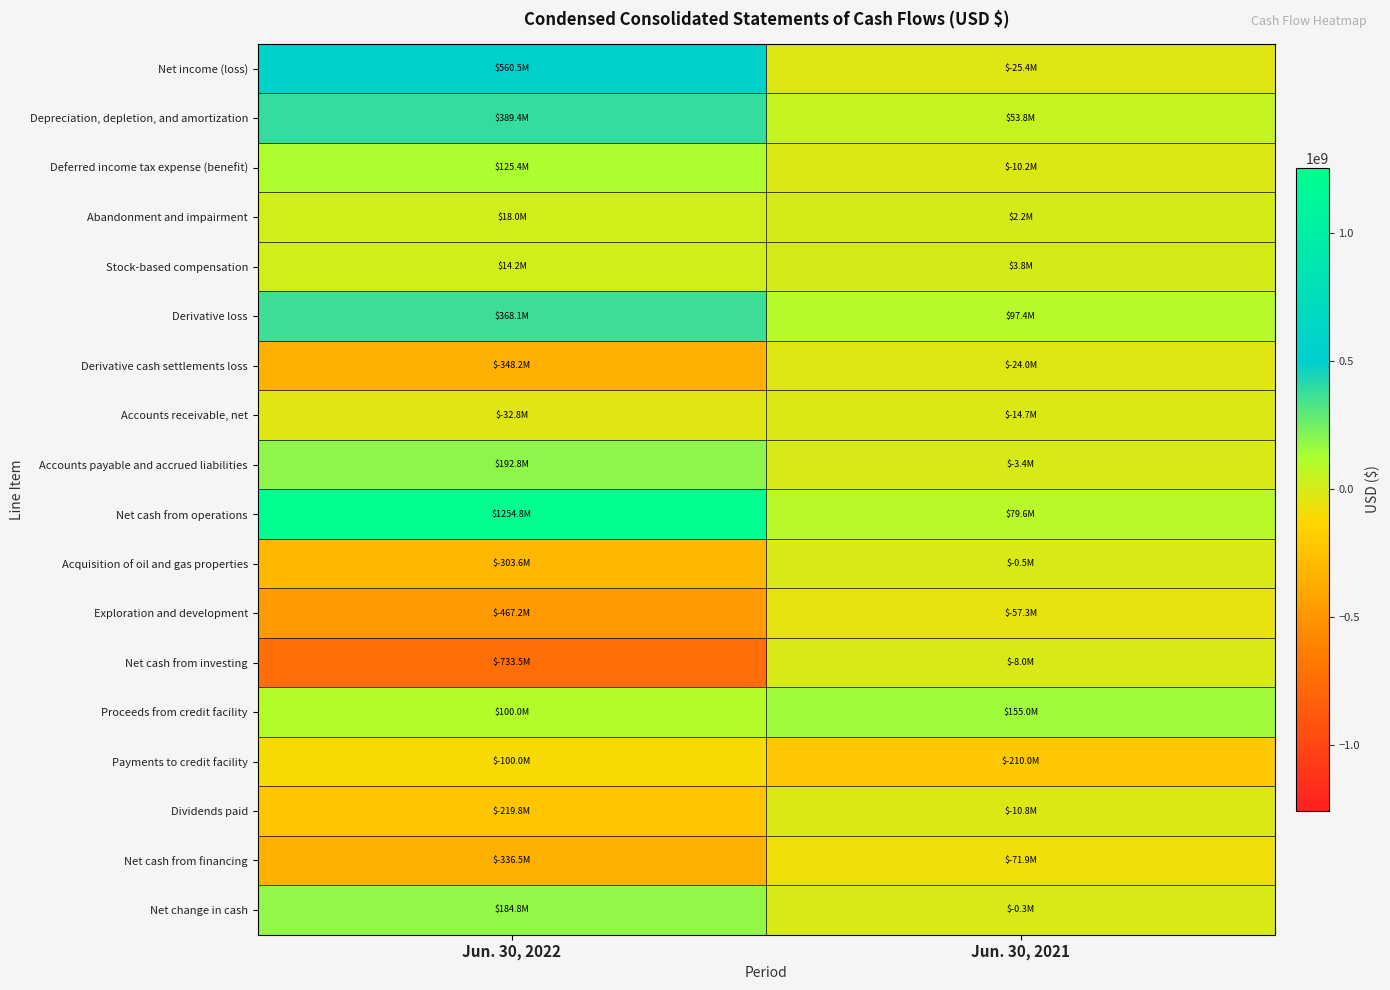

Reading left to right, what are all the values shown in this chart?

Net income (loss): Jun. 30, 2022=560460000	Jun. 30, 2021=-25438000
Depreciation, depletion, and amortization: Jun. 30, 2022=389379000	Jun. 30, 2021=53829000
Deferred income tax expense (benefit): Jun. 30, 2022=125440000	Jun. 30, 2021=-10228000
Abandonment and impairment: Jun. 30, 2022=17975000	Jun. 30, 2021=2215000
Stock-based compensation: Jun. 30, 2022=14225000	Jun. 30, 2021=3807000
Derivative loss: Jun. 30, 2022=368143000	Jun. 30, 2021=97389000
Derivative cash settlements loss: Jun. 30, 2022=-348209000	Jun. 30, 2021=-23990000
Accounts receivable, net: Jun. 30, 2022=-32776000	Jun. 30, 2021=-14686000
Accounts payable and accrued liabilities: Jun. 30, 2022=192839000	Jun. 30, 2021=-3428000
Net cash from operations: Jun. 30, 2022=1254768000	Jun. 30, 2021=79559000
Acquisition of oil and gas properties: Jun. 30, 2022=-303602000	Jun. 30, 2021=-549000
Exploration and development: Jun. 30, 2022=-467186000	Jun. 30, 2021=-57269000
Net cash from investing: Jun. 30, 2022=-733491000	Jun. 30, 2021=-8029000
Proceeds from credit facility: Jun. 30, 2022=100000000	Jun. 30, 2021=155000000
Payments to credit facility: Jun. 30, 2022=-100000000	Jun. 30, 2021=-210000000
Dividends paid: Jun. 30, 2022=-219768000	Jun. 30, 2021=-10789000
Net cash from financing: Jun. 30, 2022=-336480000	Jun. 30, 2021=-71870000
Net change in cash: Jun. 30, 2022=184797000	Jun. 30, 2021=-340000